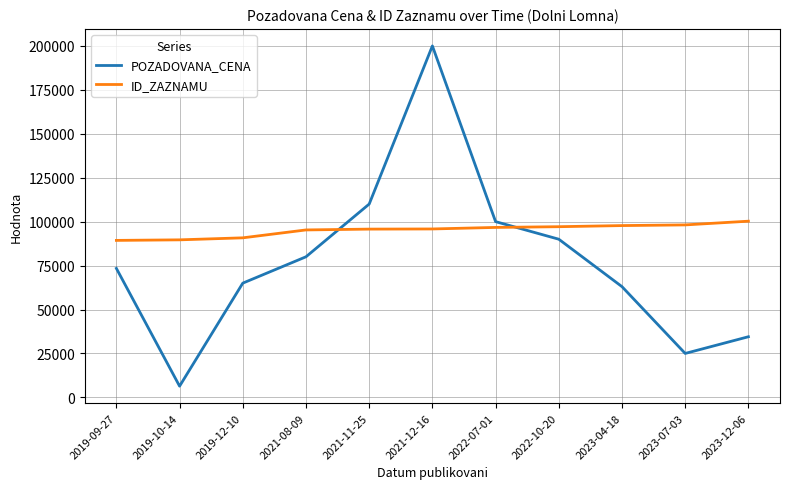

Between which two adjacent categories do ID_ZAZNAMU and POZADOVANA_CENA first intersect?

2021-08-09 and 2021-11-25